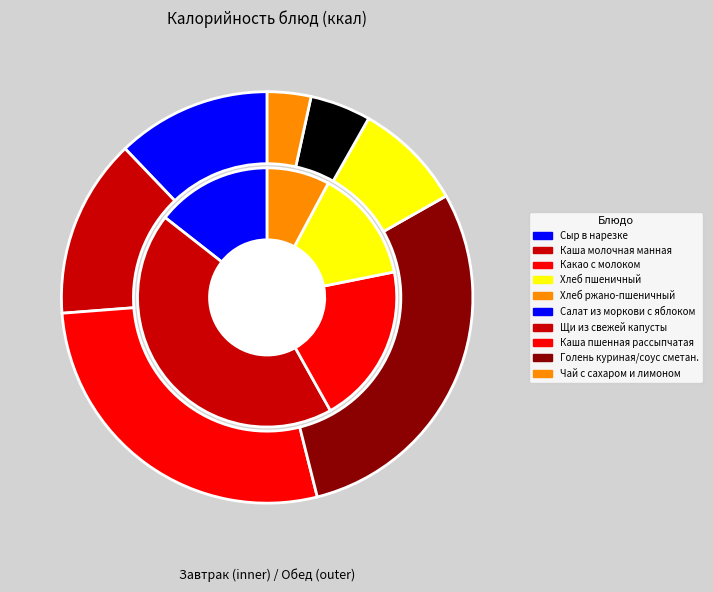

How many slices are in this pie chart?

12